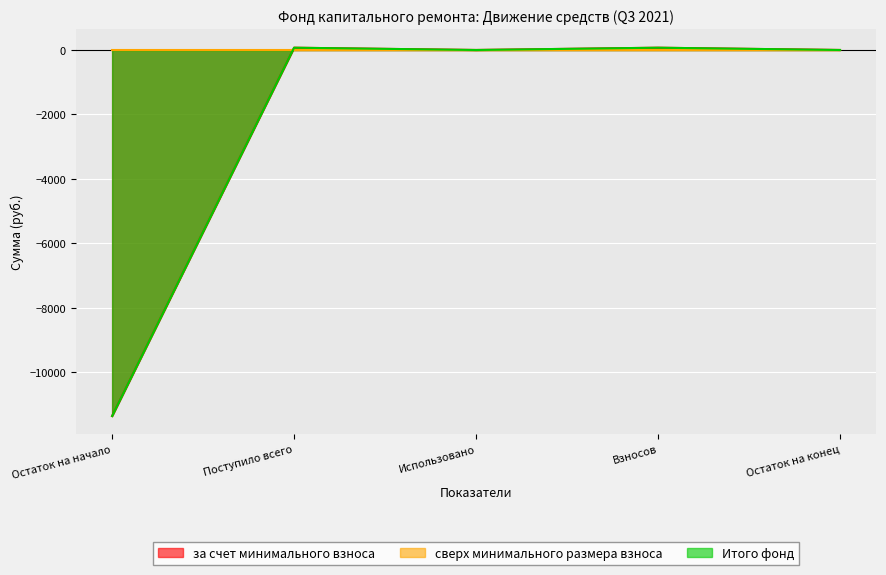

Which category has the highest value in the за счет минимального взноса series?

Поступило всего